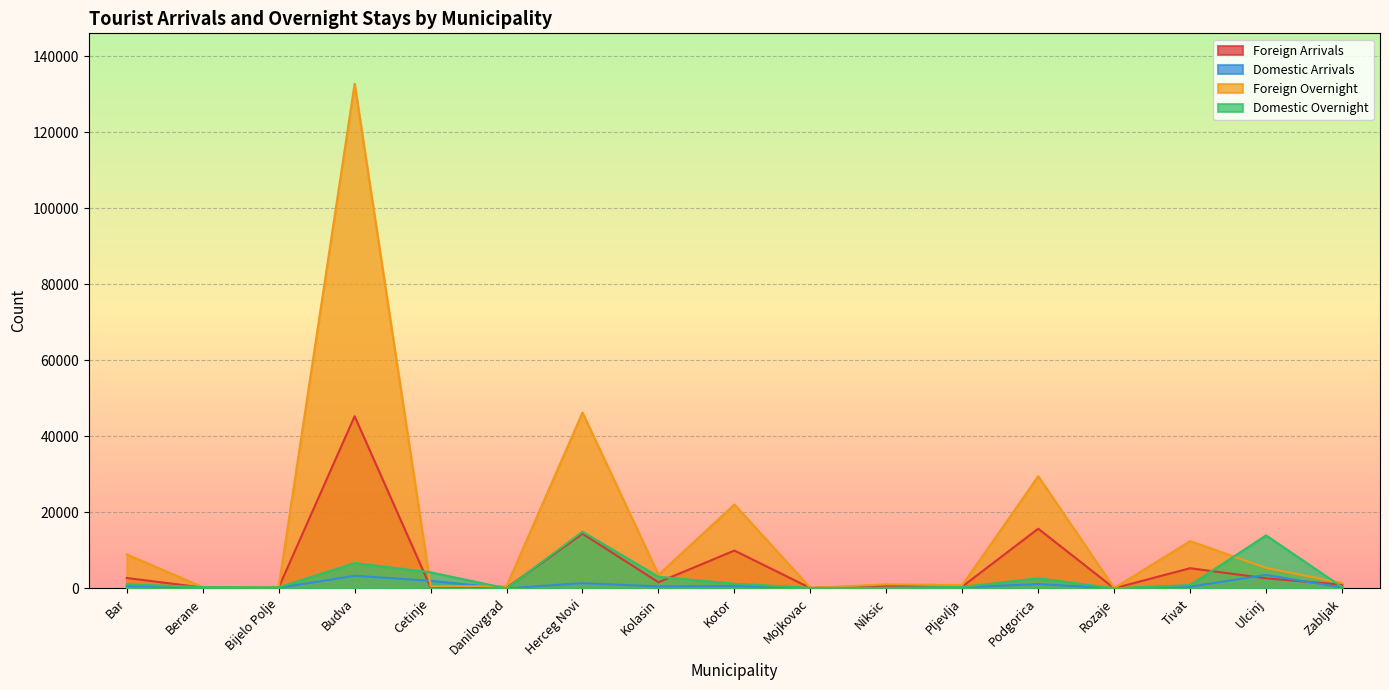

How many lines are shown in the chart?

4